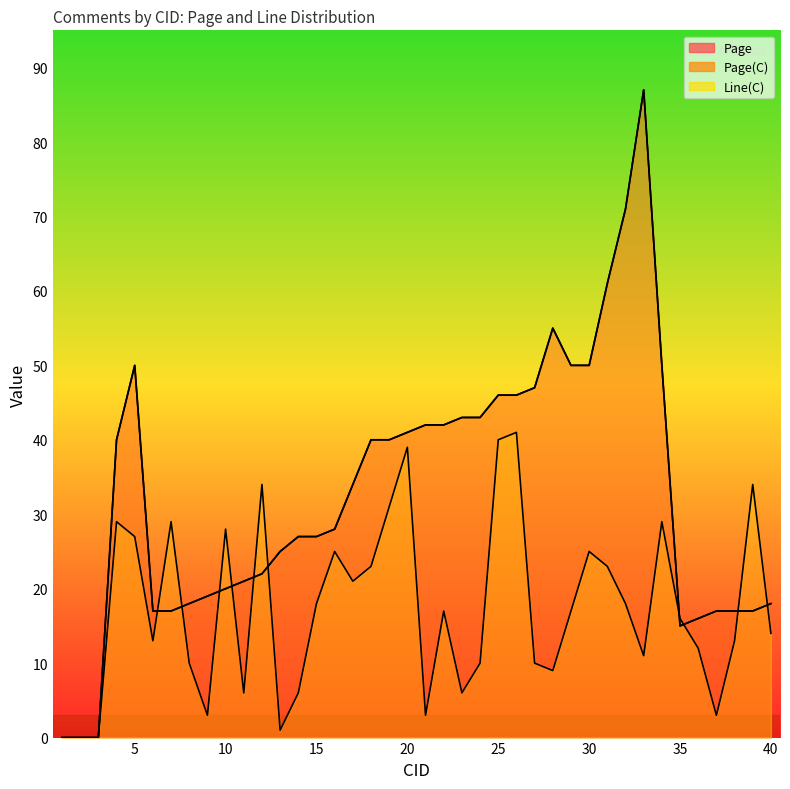

How many times do Page and Line(C) cross each other?

10